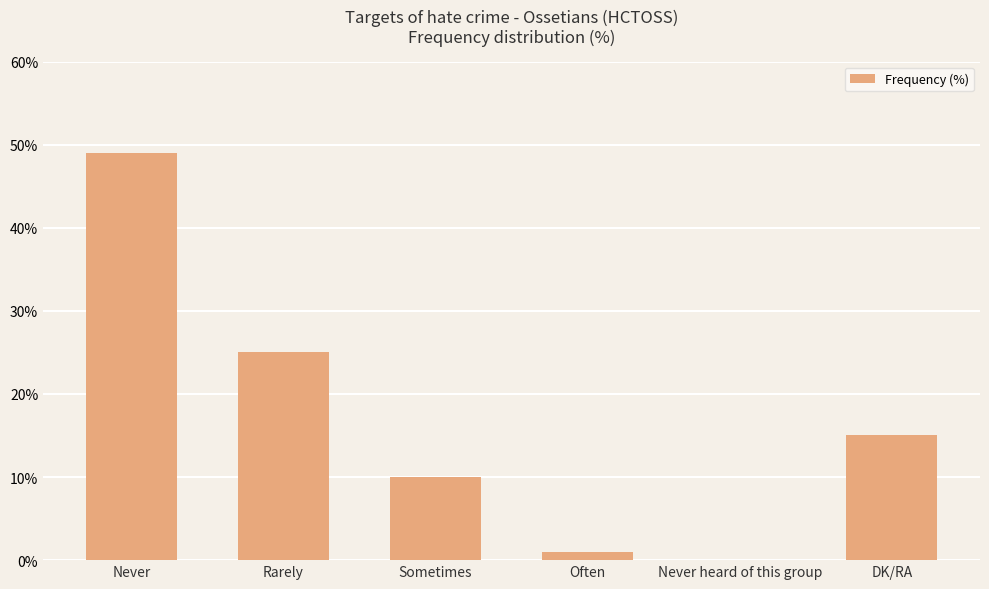

Which has a higher value, Sometimes or DK/RA?

DK/RA